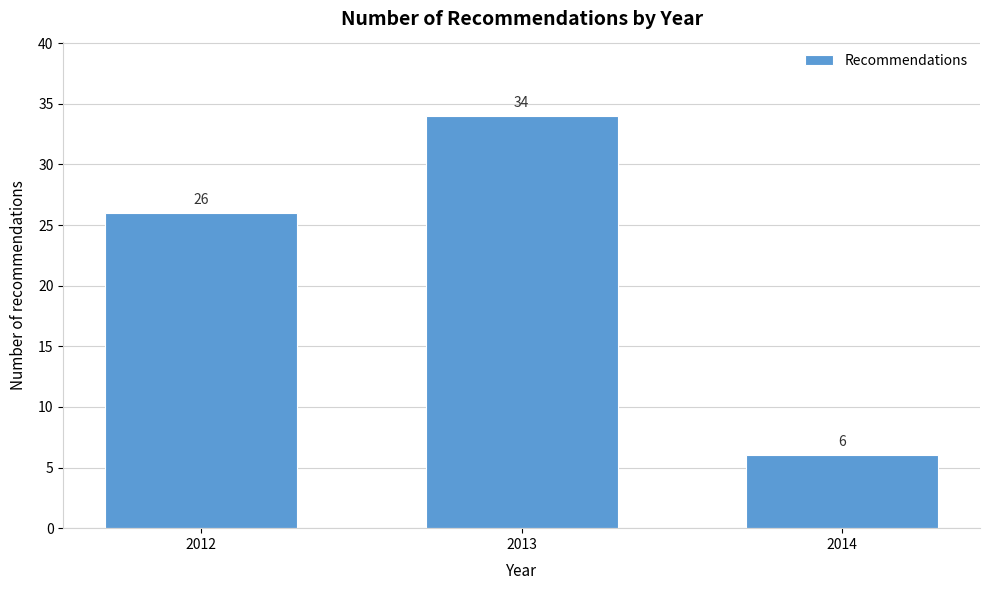

Reading right to left, extract all data points from this chart.

6	34	26